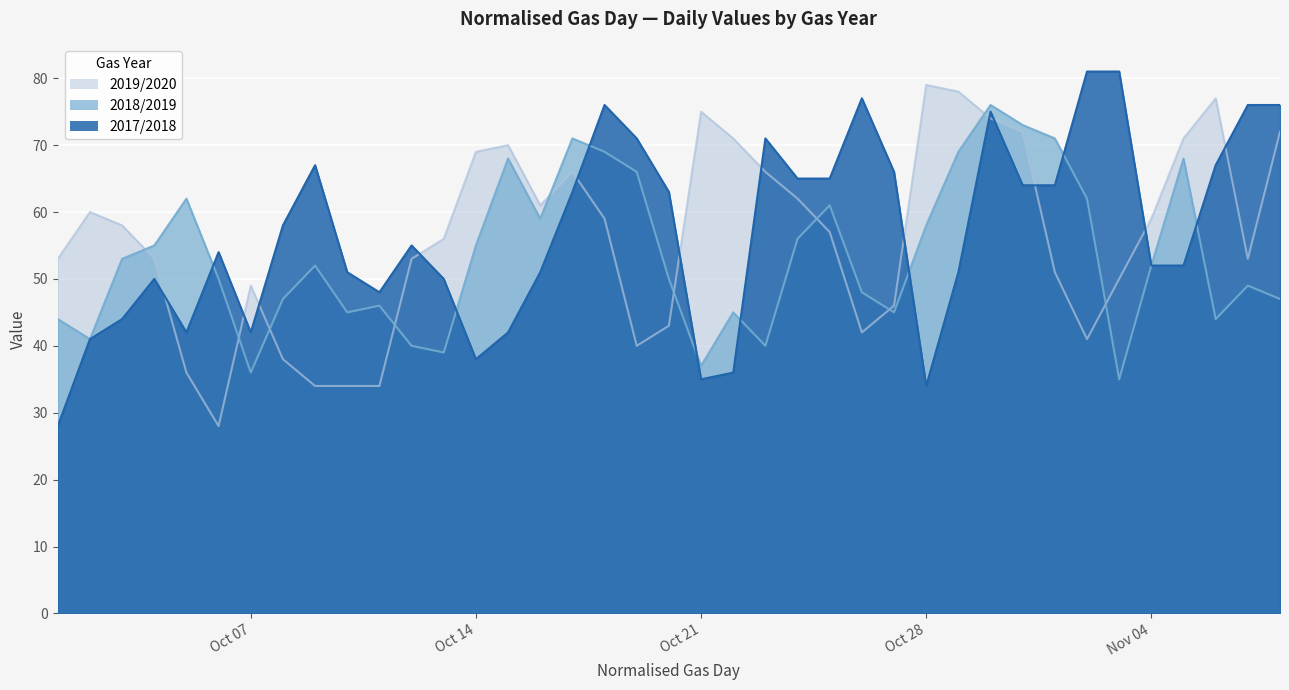

In 2018/2019, how many points are higher than both neighbors (excluding endpoints)?

10